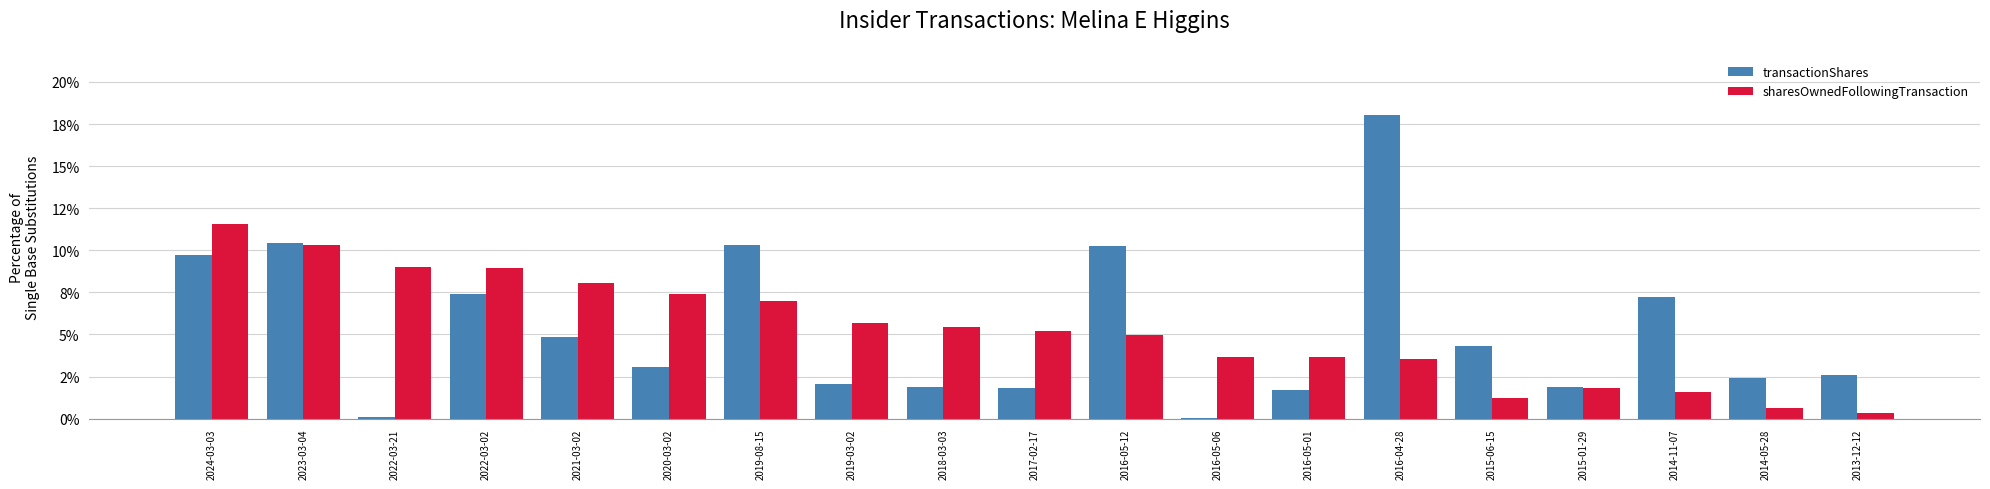

At which label is sharesOwnedFollowingTransaction closest to 5?

2016-05-12